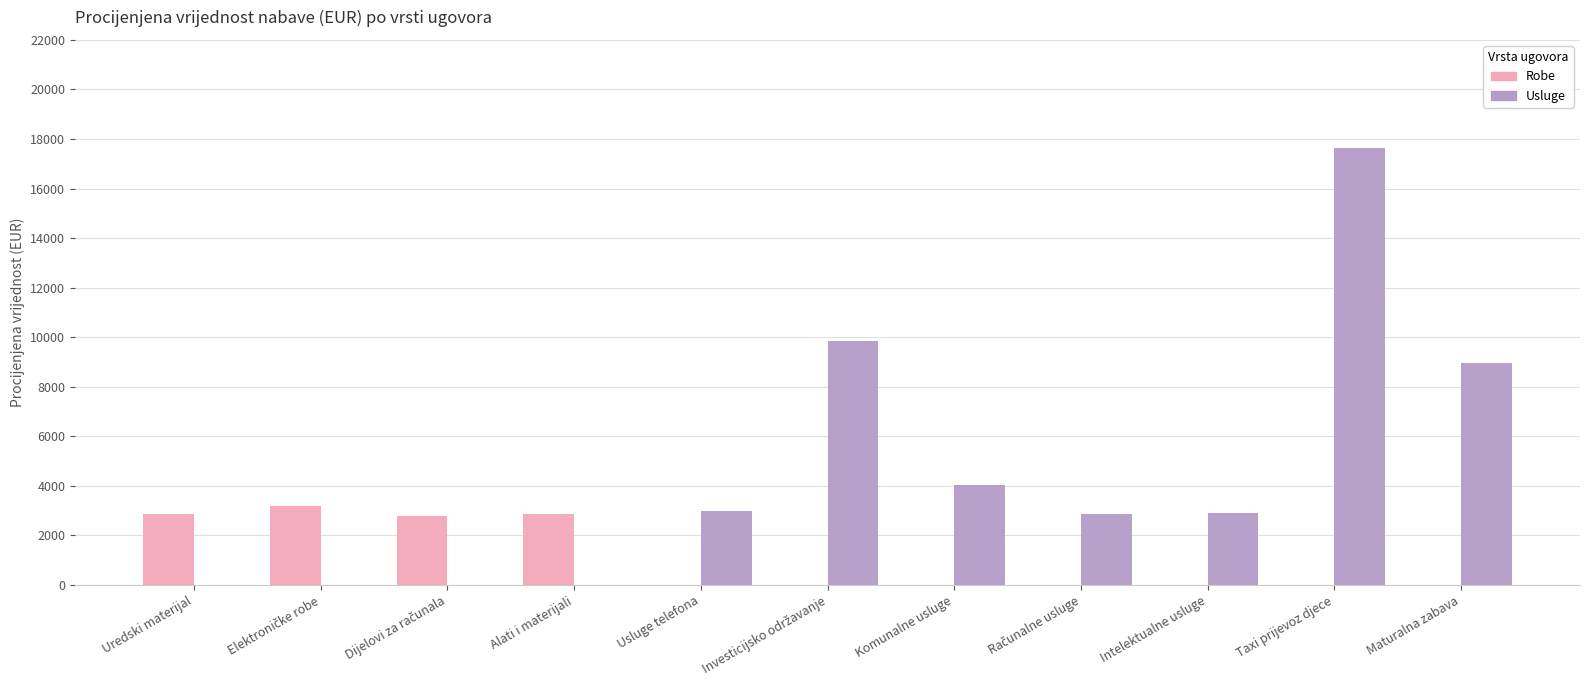

What is the highest value of the Usluge series?

17619